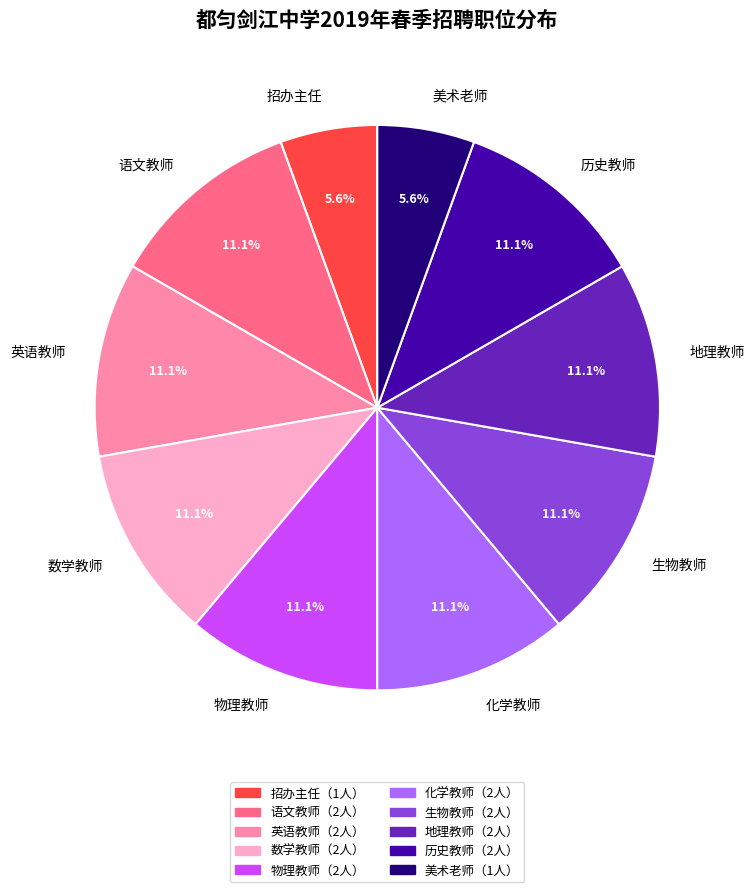

Approximately how many times larger is the value at 生物教师 compared to 物理教师?

1.0